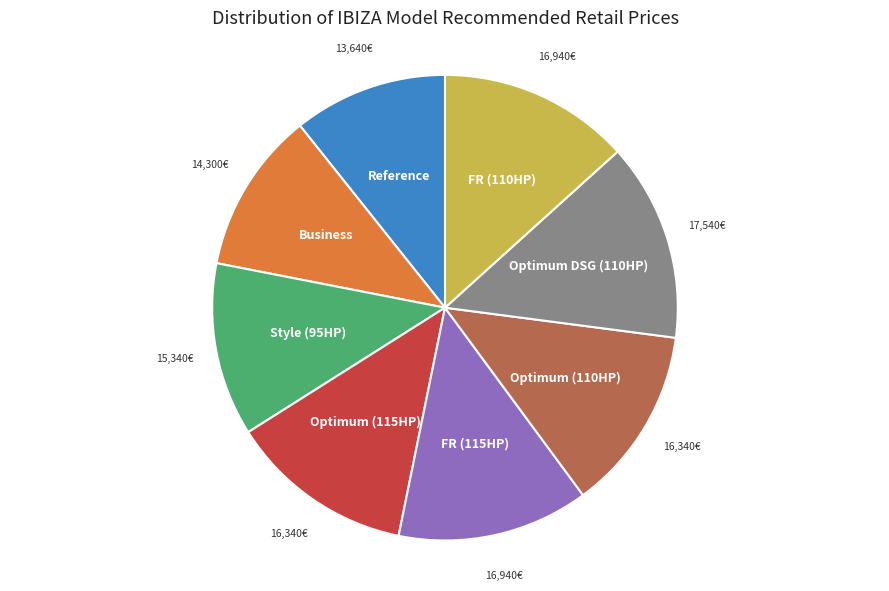

Combined, do Optimum (115HP) and Optimum (110HP) account for over 50%?

No